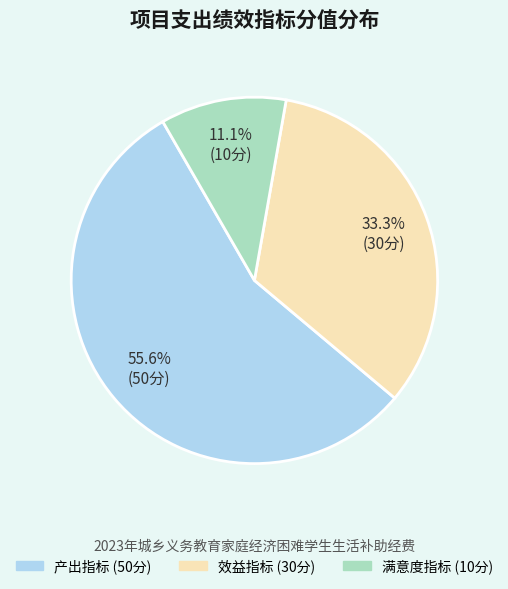

What percentage is NOT represented by 效益指标?

66.7%